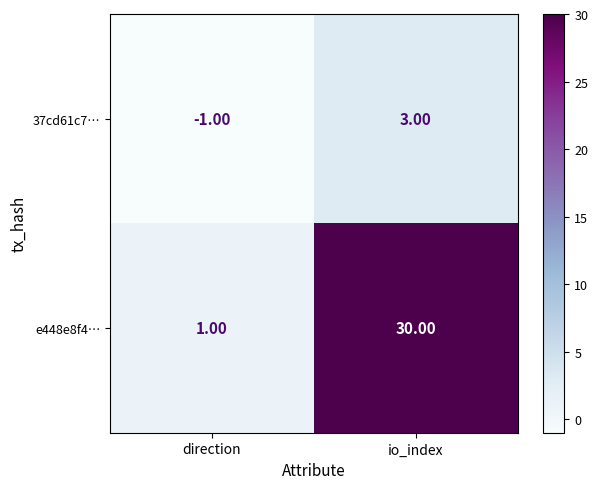

Rank the series at direction from highest to lowest value.

e448e8f4…, 37cd61c7…